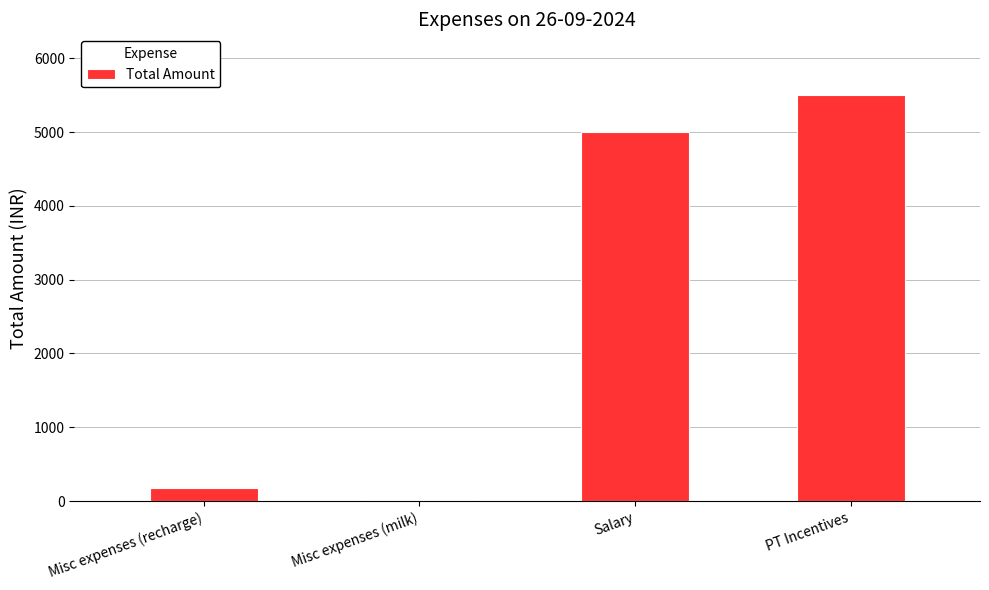

What is the sum of the values at Misc expenses (recharge) and Salary?

5175